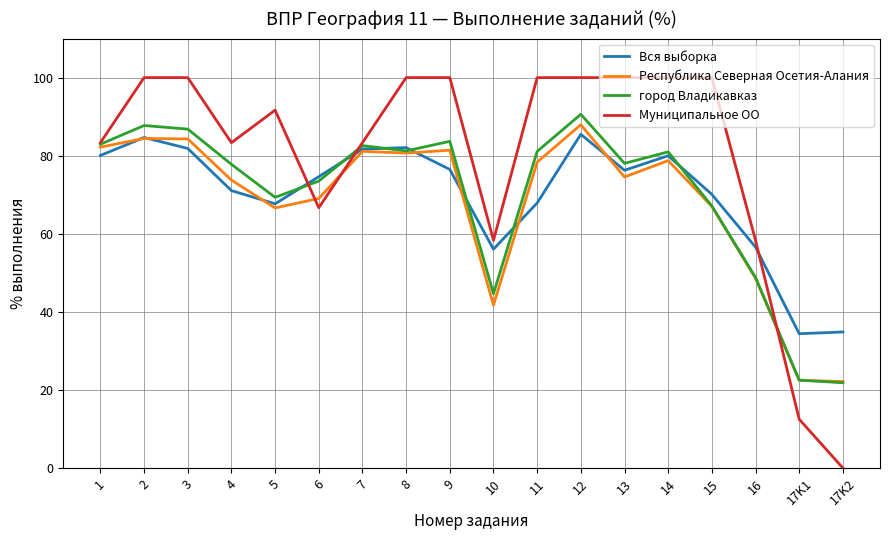

What position from the left is 7?

7